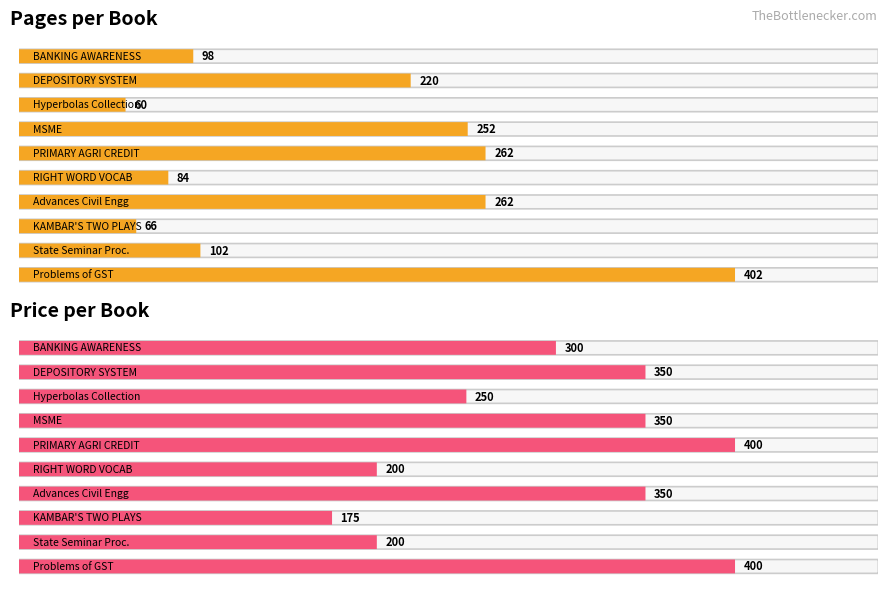

Reading left to right, what are all the values shown in this chart?

Average utilization: Book 1=98	Book 2=220	Book 3=60	Book 4=252	Book 5=262	Book 6=84	Book 7=262	Book 8=66	Book 9=102	Book 10=402
Maximum utilization: Book 1=300	Book 2=350	Book 3=250	Book 4=350	Book 5=400	Book 6=200	Book 7=350	Book 8=175	Book 9=200	Book 10=400